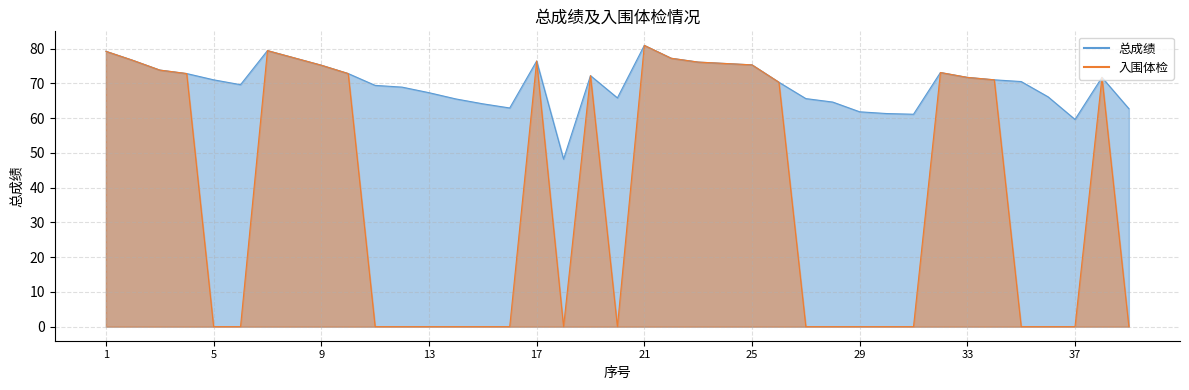

Is the value of 总成绩 at 21 greater than the value of 入围体检 at 31?

Yes